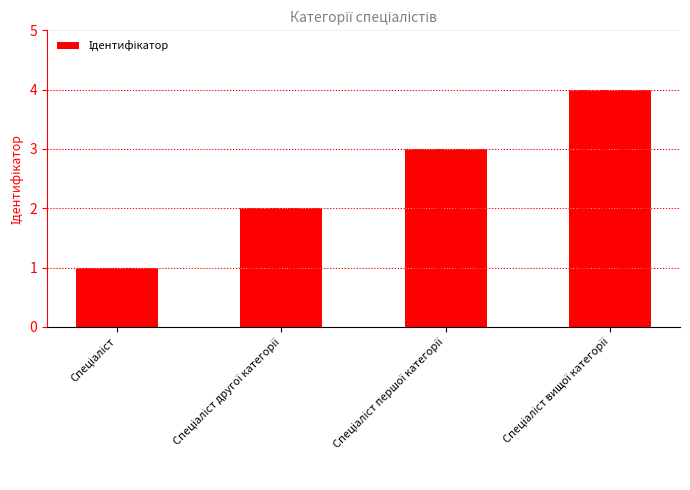

What is the sum of all values?

10